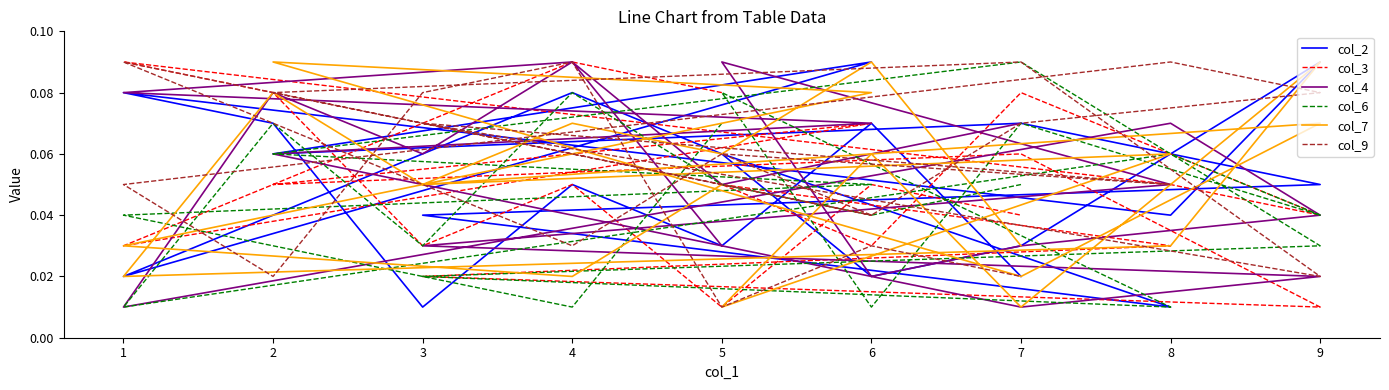

Is this an area chart (filled region under the line)?

No